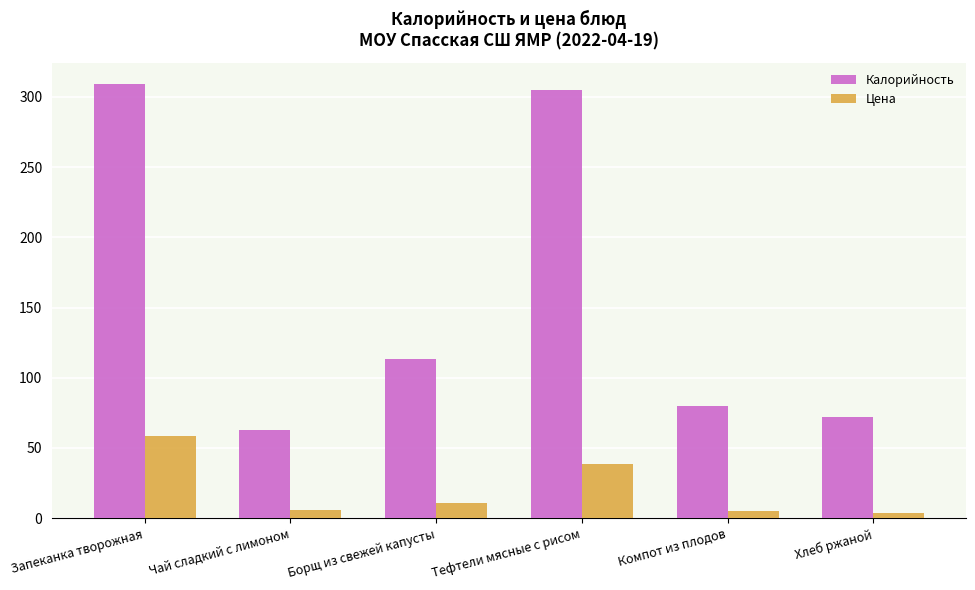

How many data points in Цена are above 10?

3